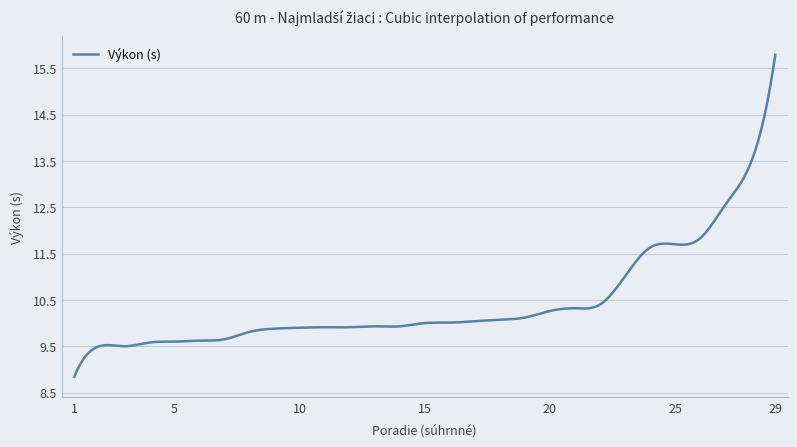

What is the greatest value displayed?

15.8